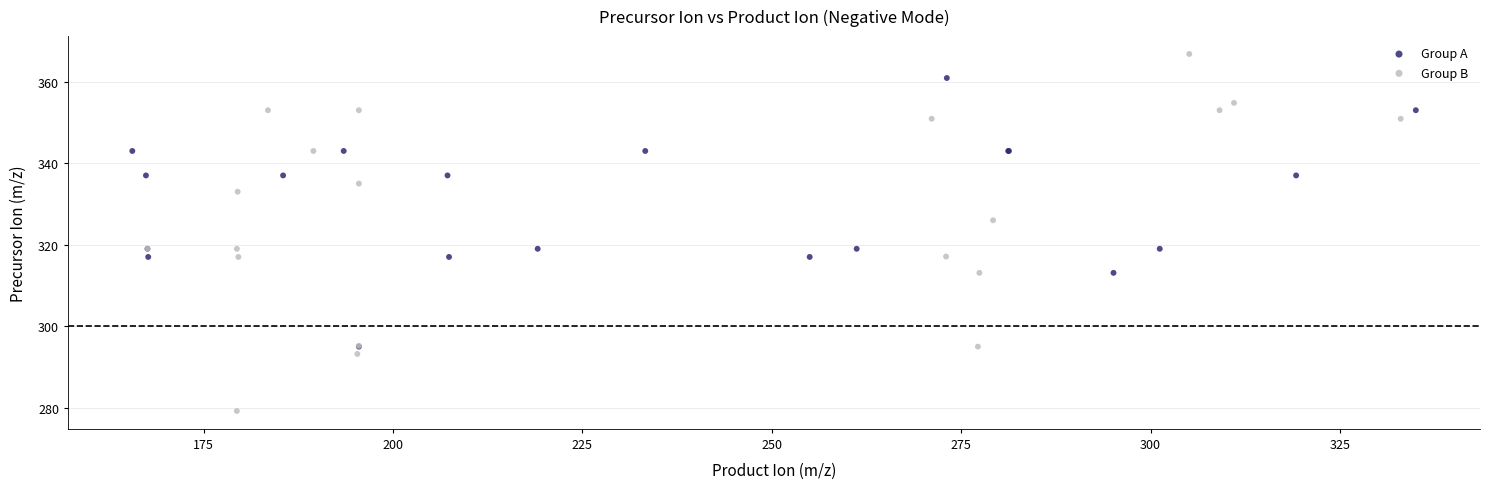

Which series contains the highest Y value?

Group B